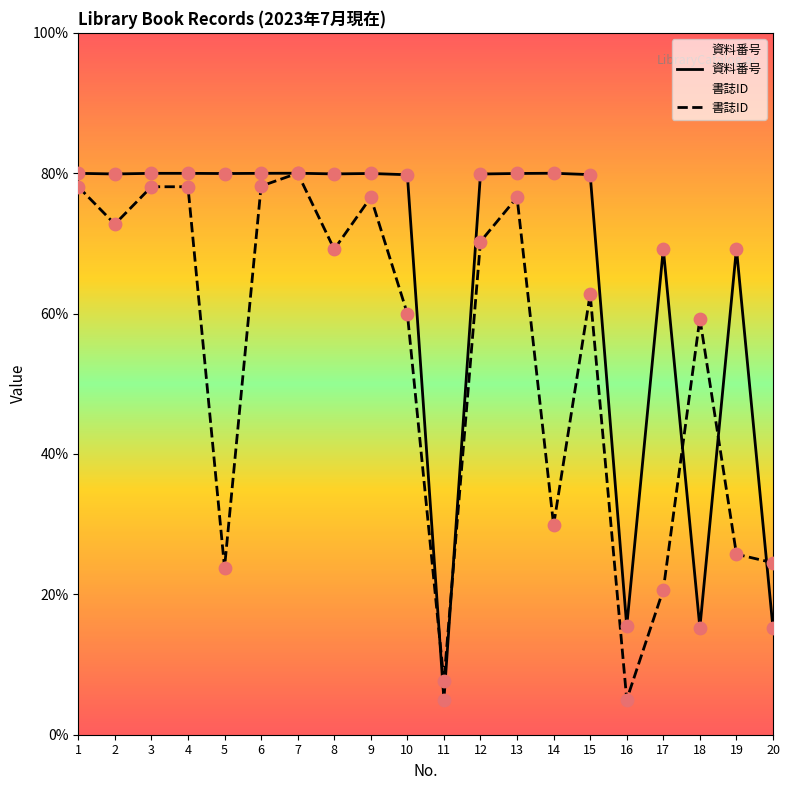

Which series contains the lowest Y value?

資料番号